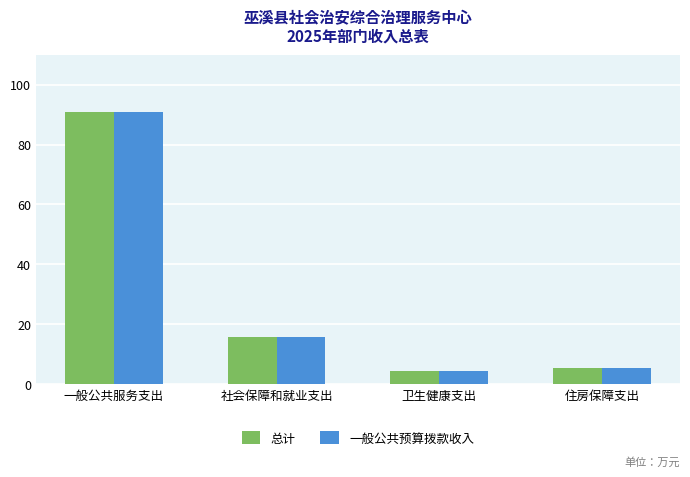

What are all the series names shown in the legend?

总计, 一般公共预算拨款收入